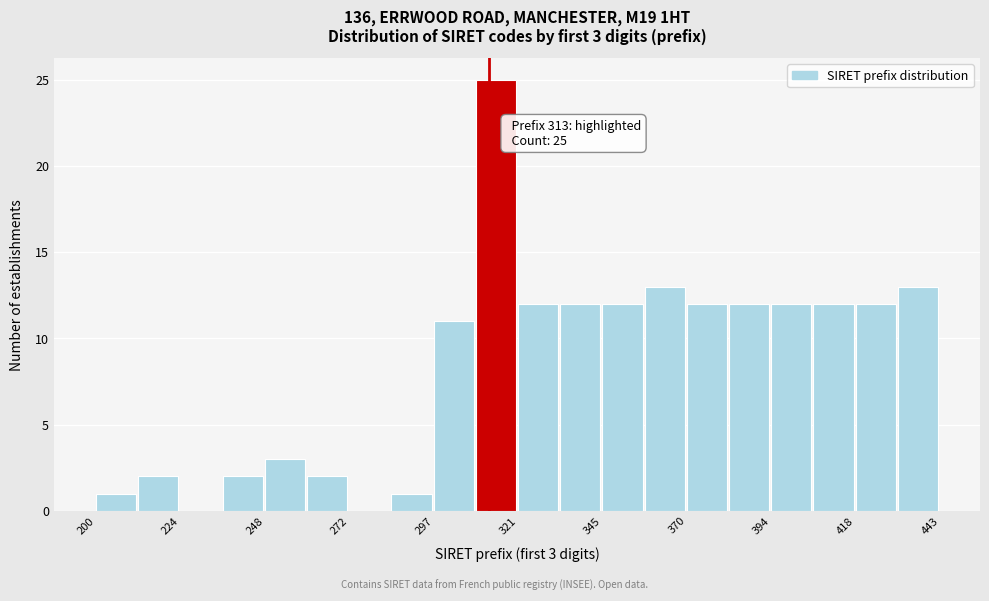

Around what value on the x-axis is the tallest bar? Give the approximate position of its centre, as read against the axis.

315